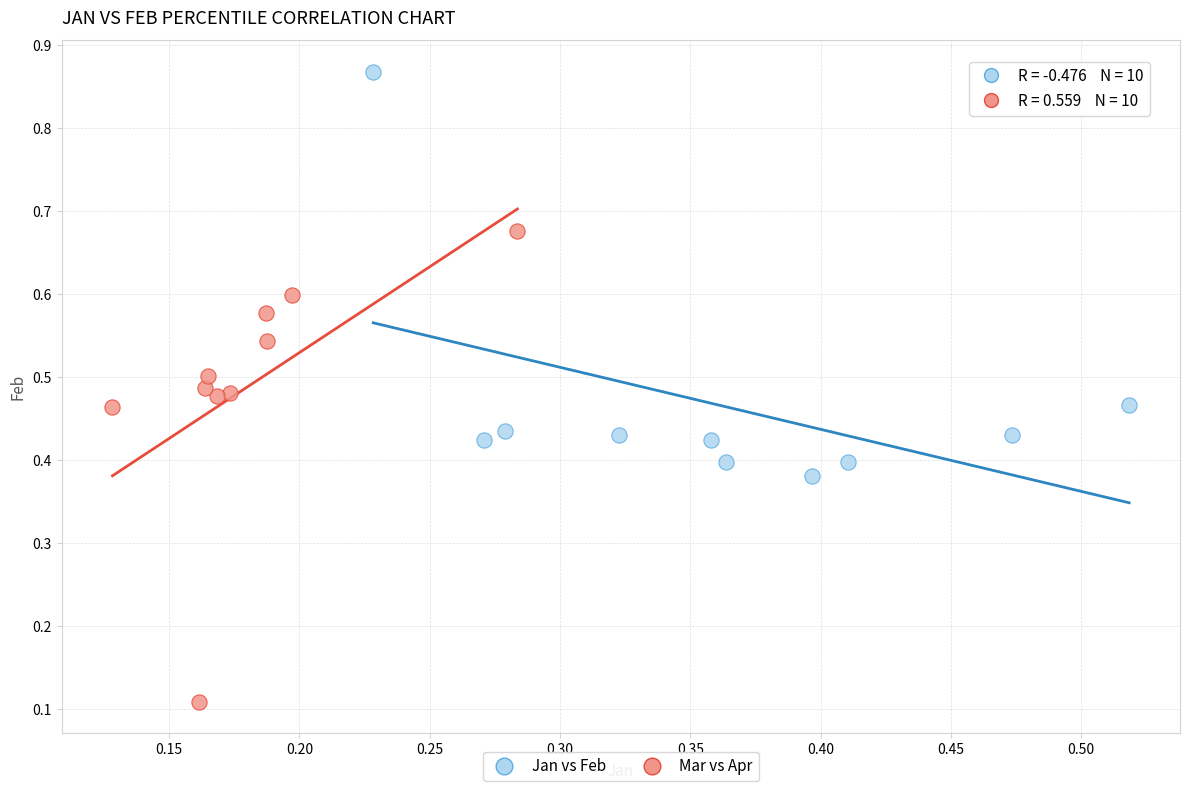

Which series has the widest spread of Y values?

Mar vs Apr